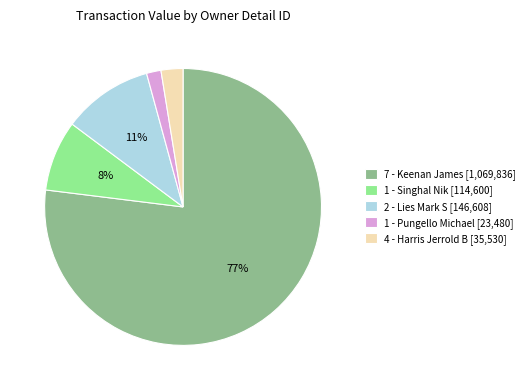

Between 4 - Harris Jerrold B [35,530] and 7 - Keenan James [1,069,836], which is larger?

7 - Keenan James [1,069,836]